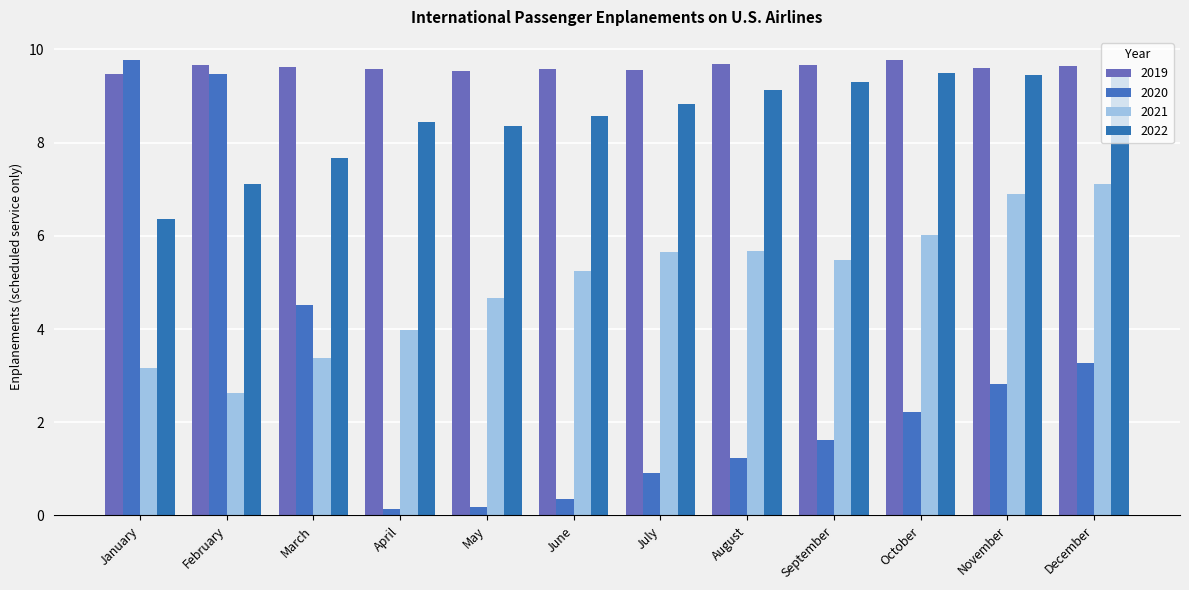

Which category has the highest value in the 2020 series?

January